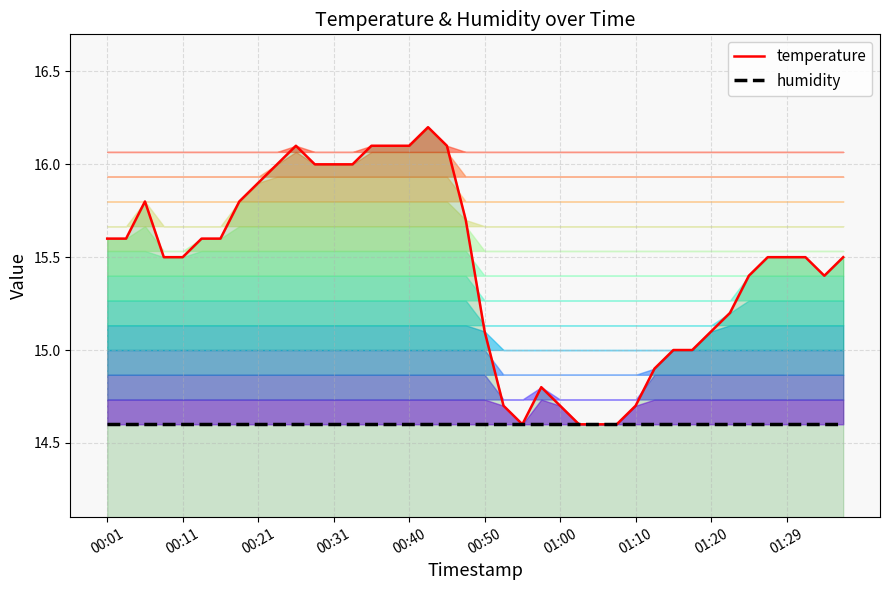

The value of temperature at 01:00 is 10.1. True or false?

False